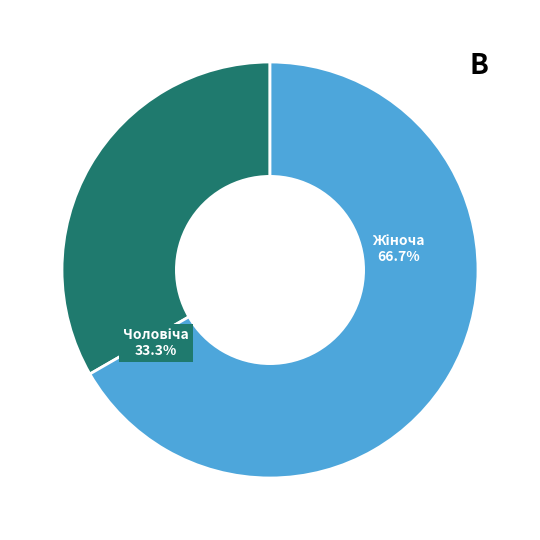

True or false: Жіноча accounts for 75% of the total.

False